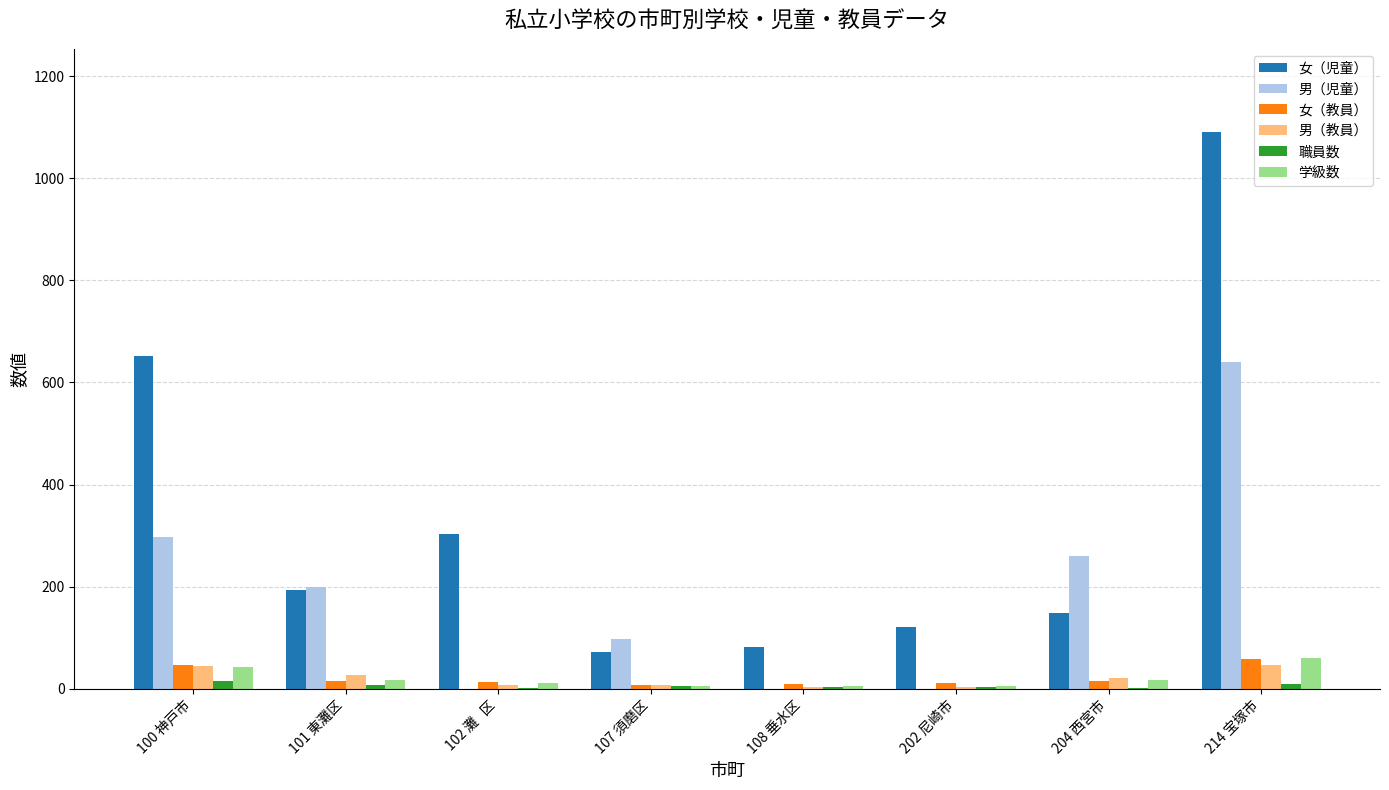

Where does the 学級数 series first go above 18?

100 神戸市